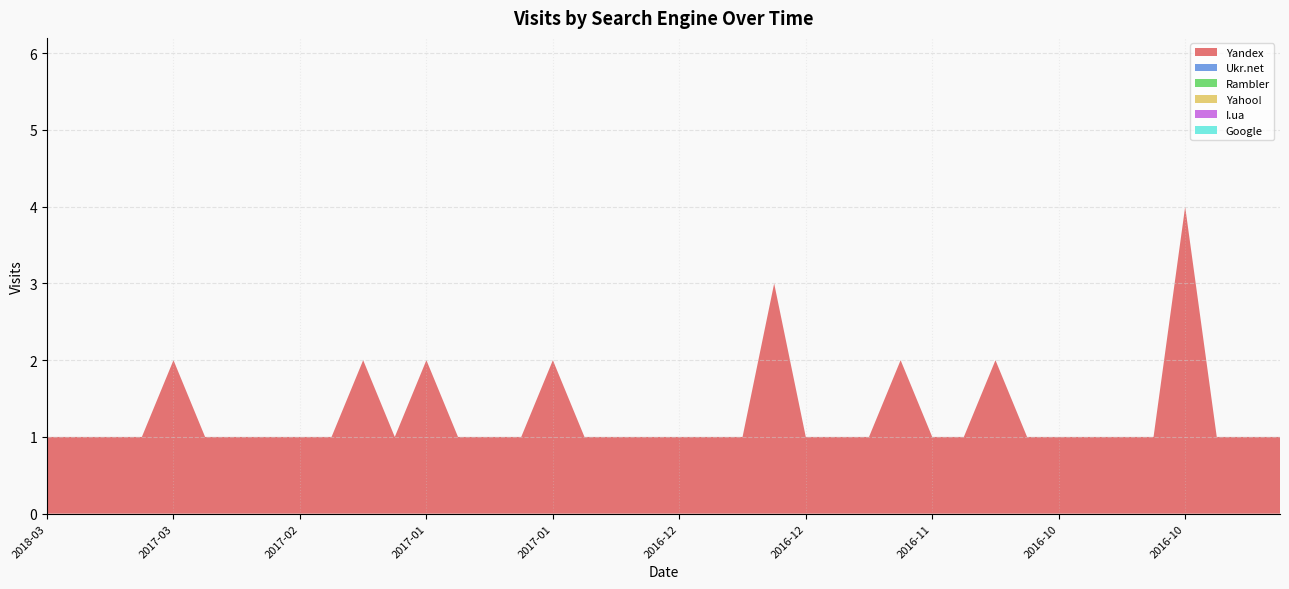

Reading left to right, what are all the values shown in this chart?

Yandex: 1	1	1	1	2	1	1	1	1	1	2	1	2	1	1	1	2	1	1	1	1	1	1	3	1	1	1	2	1	1	2	1	1	1	1	1	4	1	1	1
Ukr.net: 0	0	0	0	0	0	0	0	0	0	0	0	0	0	0	0	0	0	0	0	0	0	0	0	0	0	0	0	0	0	0	0	0	0	0	0	0	0	0	0
Rambler: 0	0	0	0	0	0	0	0	0	0	0	0	0	0	0	0	0	0	0	0	0	0	0	0	0	0	0	0	0	0	0	0	0	0	0	0	0	0	0	0
Yahoo!: 0	0	0	0	0	0	0	0	0	0	0	0	0	0	0	0	0	0	0	0	0	0	0	0	0	0	0	0	0	0	0	0	0	0	0	0	0	0	0	0
I.ua: 0	0	0	0	0	0	0	0	0	0	0	0	0	0	0	0	0	0	0	0	0	0	0	0	0	0	0	0	0	0	0	0	0	0	0	0	0	0	0	0
Google: 0	0	0	0	0	0	0	0	0	0	0	0	0	0	0	0	0	0	0	0	0	0	0	0	0	0	0	0	0	0	0	0	0	0	0	0	0	0	0	0